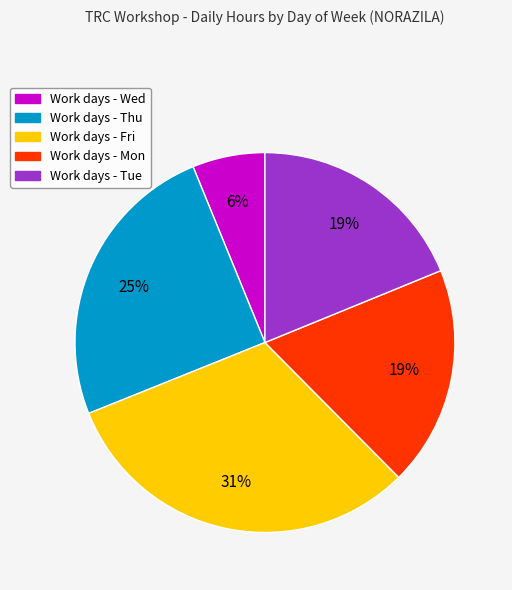

To the nearest percent, what is the difference between the largest and smallest slice percentages?

25%